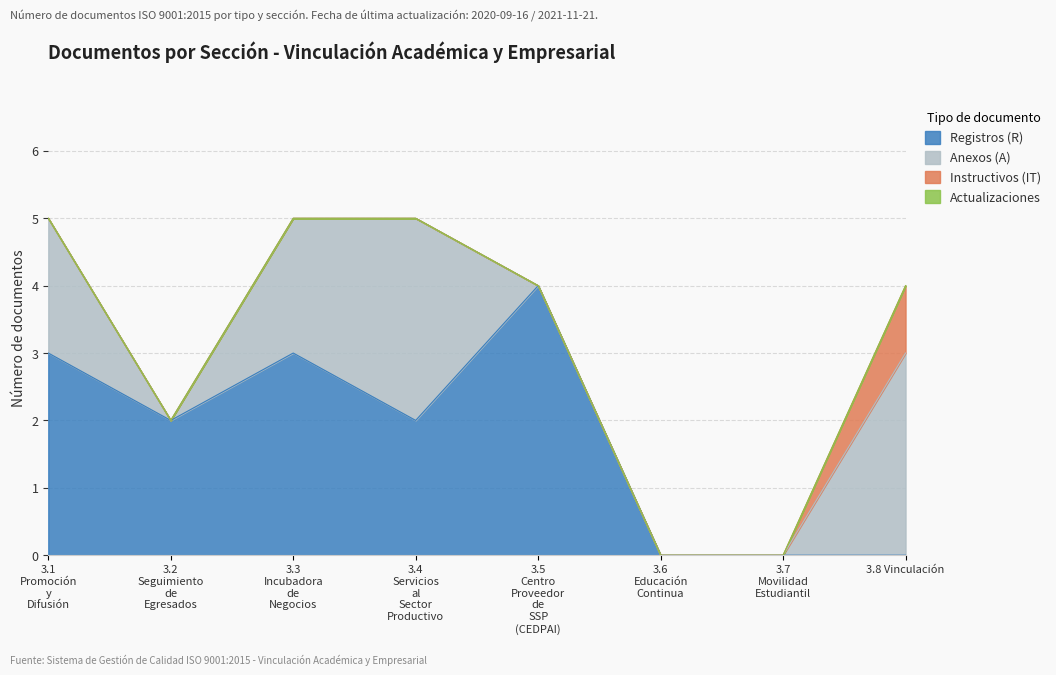

What is the value of the Anexos (A) point at the 4th from the left?

3